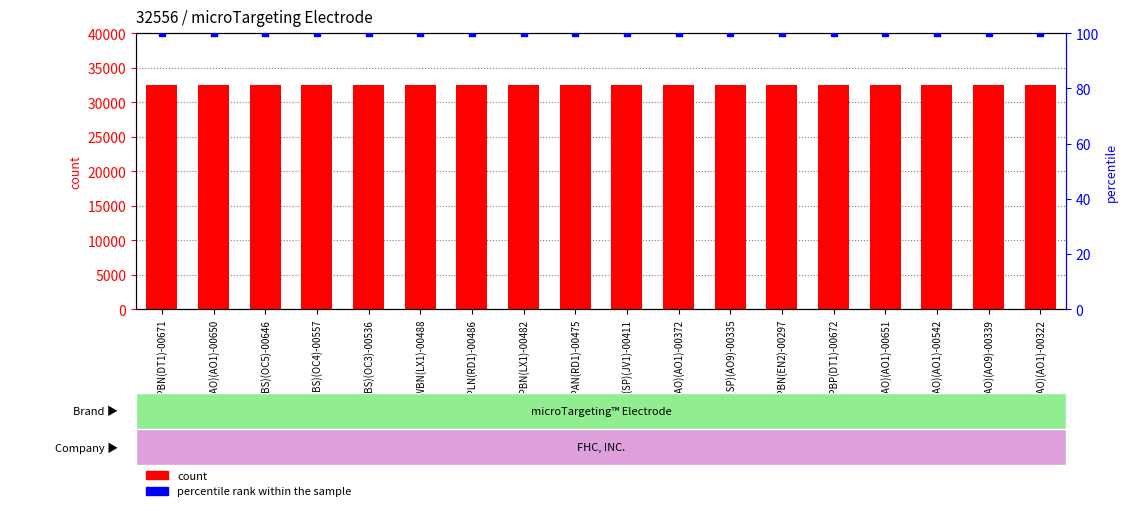

Which series reaches the maximum Y coordinate?

count